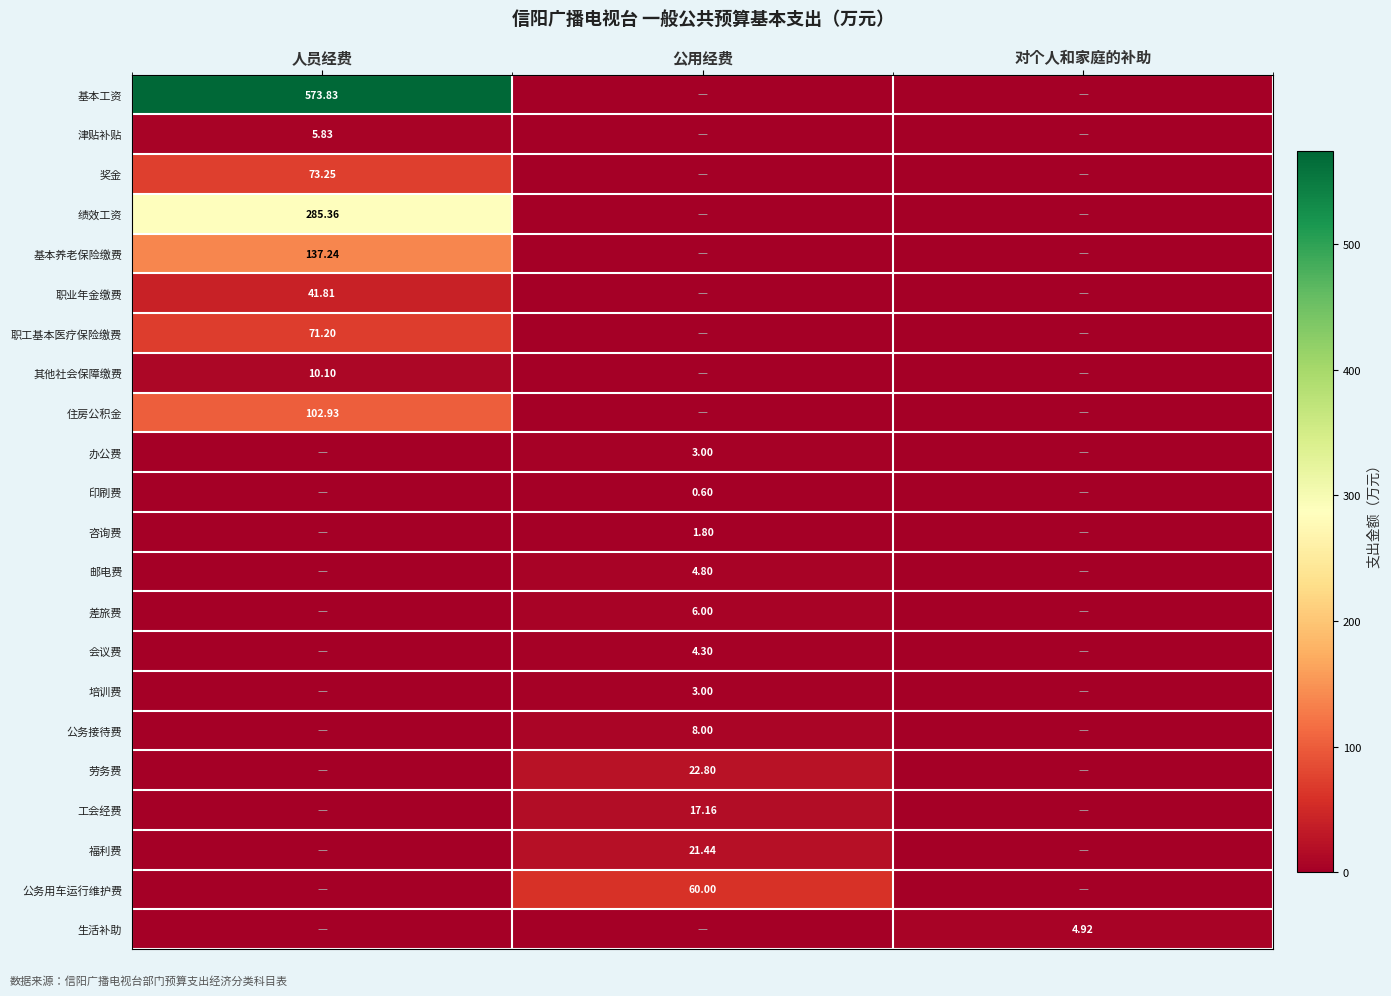

Rank the series at 人员经费 from highest to lowest value.

基本工资, 绩效工资, 基本养老保险缴费, 住房公积金, 奖金, 职工基本医疗保险缴费, 职业年金缴费, 其他社会保障缴费, 津贴补贴, 办公费, 印刷费, 咨询费, 邮电费, 差旅费, 会议费, 培训费, 公务接待费, 劳务费, 工会经费, 福利费, 公务用车运行维护费, 生活补助